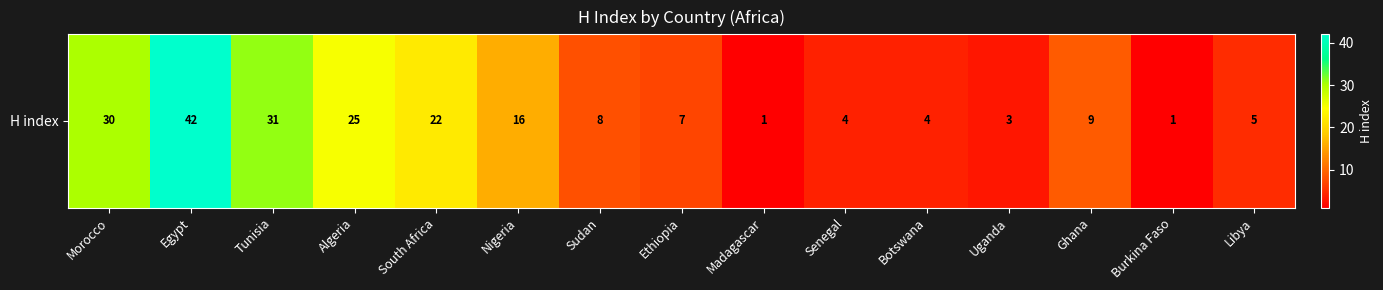

Rank the categories by value from lowest to highest.

Madagascar, Burkina Faso, Uganda, Senegal, Botswana, Libya, Ethiopia, Sudan, Ghana, Nigeria, South Africa, Algeria, Morocco, Tunisia, Egypt